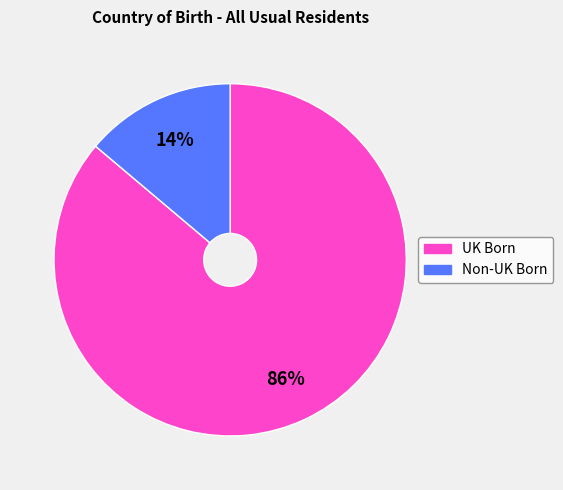

To the nearest percent, what is the average slice percentage?

50%